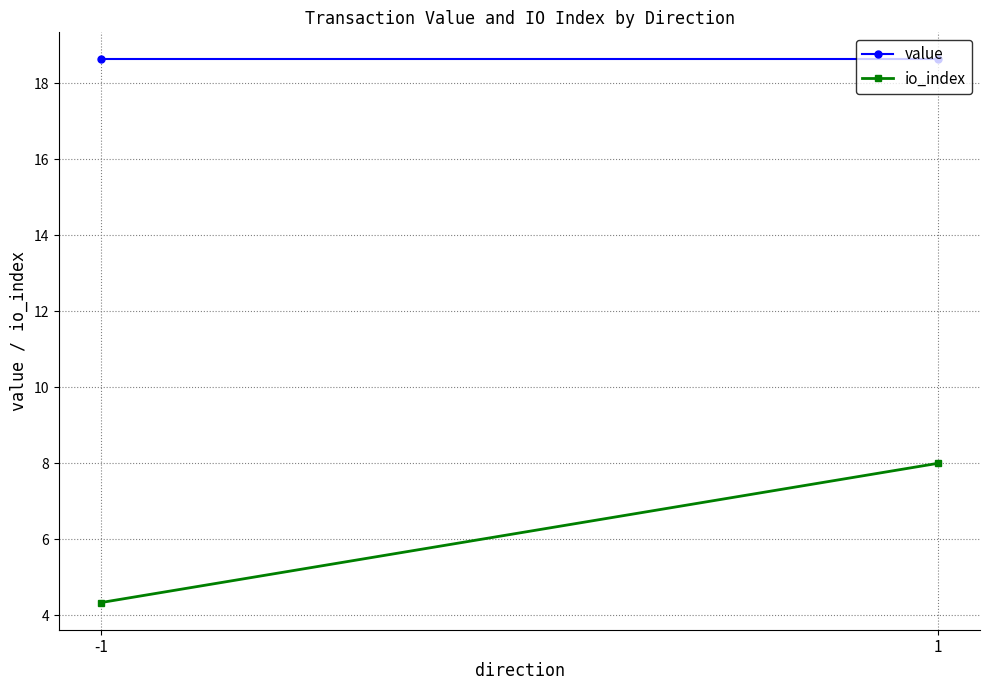

Which series has the widest spread of values?

io_index